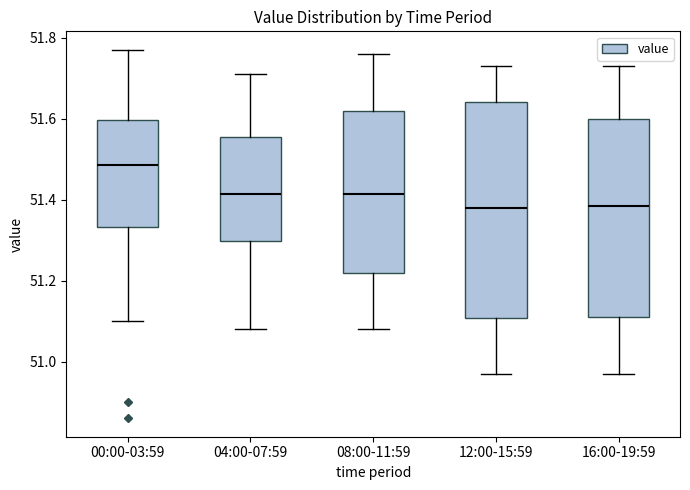

Reading left to right, read every box against the y-axis: the position of its median line, the range the box covers, and the ends of its whiskers. The values are not printed on the chart, so give them approximately, as read against the axis.

00:00-03:59: median 51.48, box 51.34 to 51.60, whiskers 51.10 to 51.78
04:00-07:59: median 51.42, box 51.30 to 51.56, whiskers 51.08 to 51.72
08:00-11:59: median 51.42, box 51.22 to 51.62, whiskers 51.08 to 51.76
12:00-15:59: median 51.38, box 51.10 to 51.64, whiskers 50.98 to 51.74
16:00-19:59: median 51.38, box 51.12 to 51.60, whiskers 50.98 to 51.74